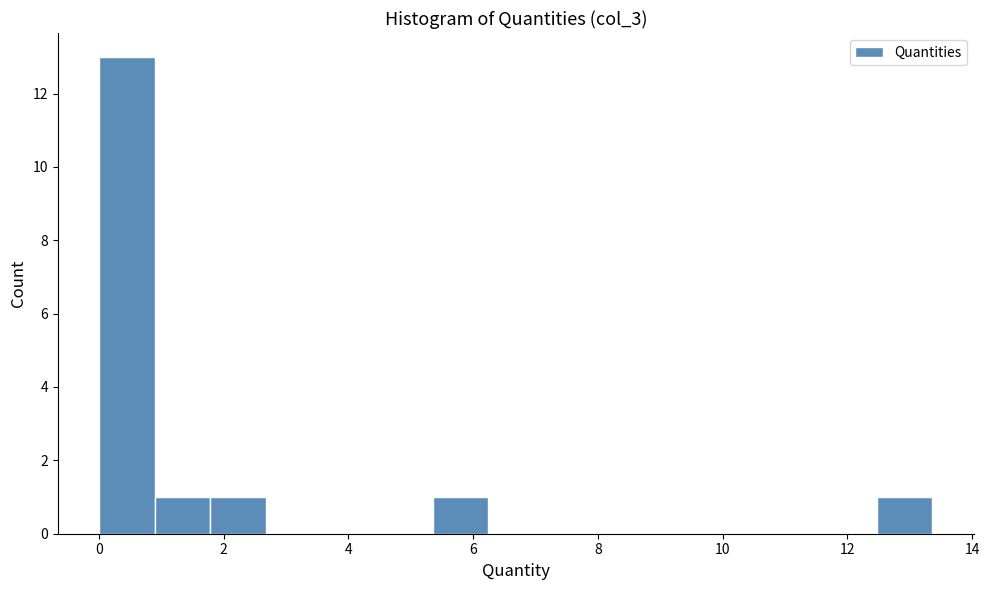

Over which range of the x-axis is the bar tallest?

0.0 to 1.0